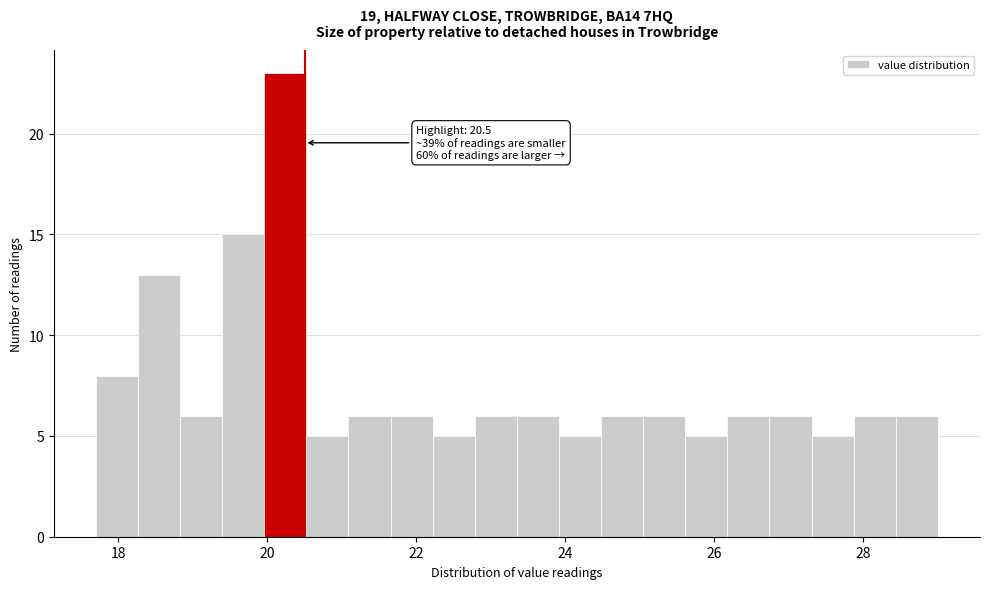

Around what value on the x-axis is the tallest bar? Give the approximate position of its centre, as read against the axis.

20.2